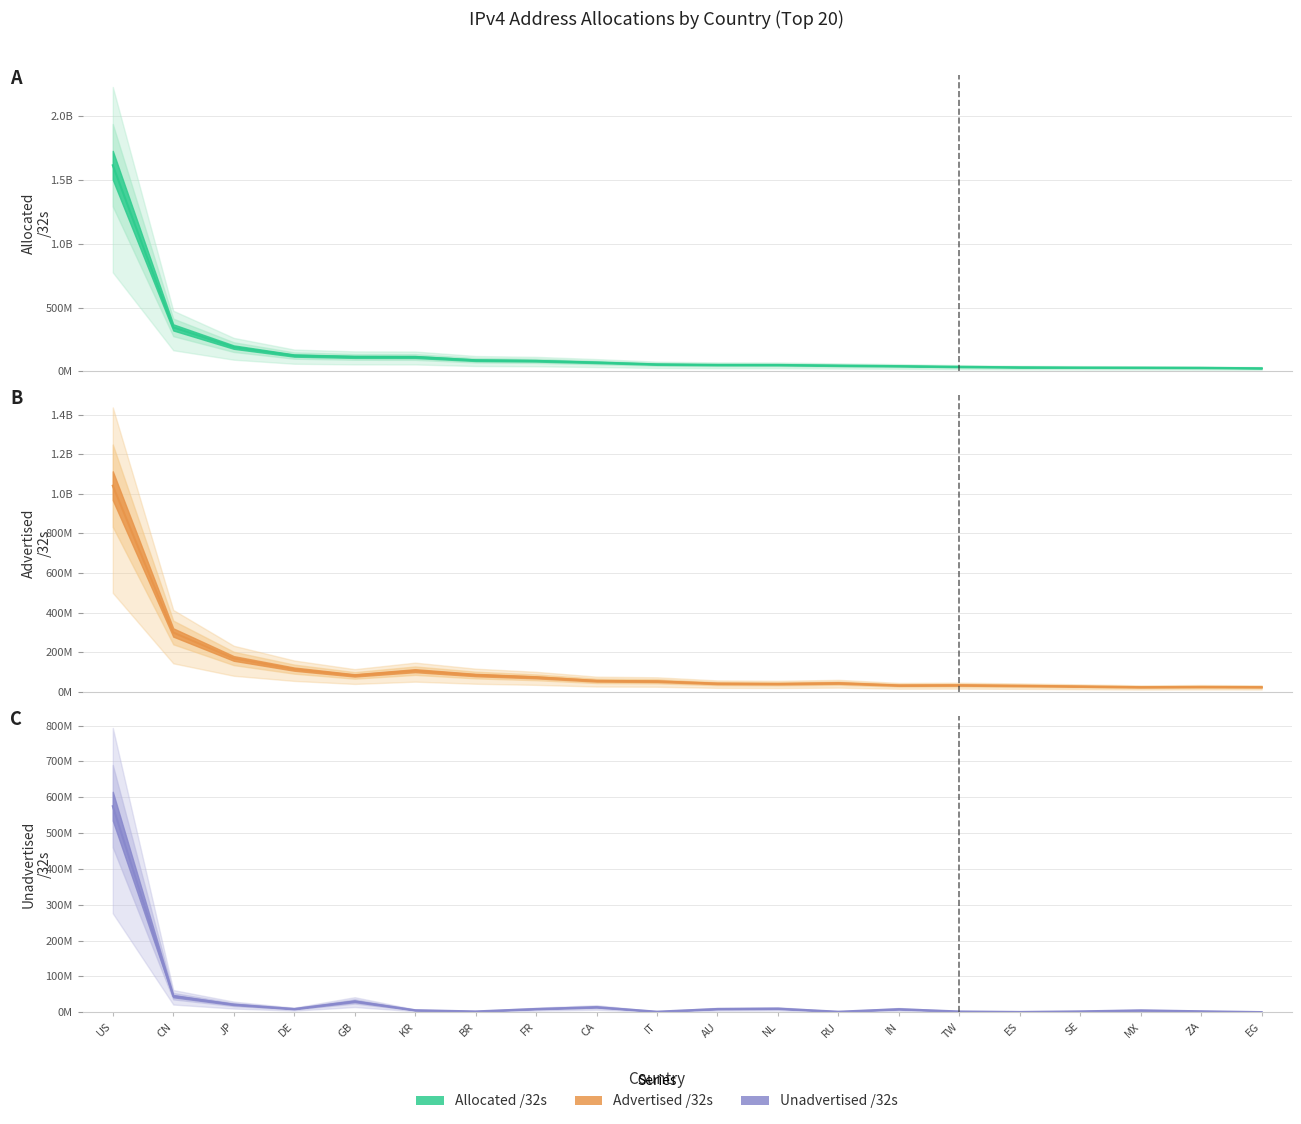

The Advertised /32s series shows 23618560 at MX. True or false?

True